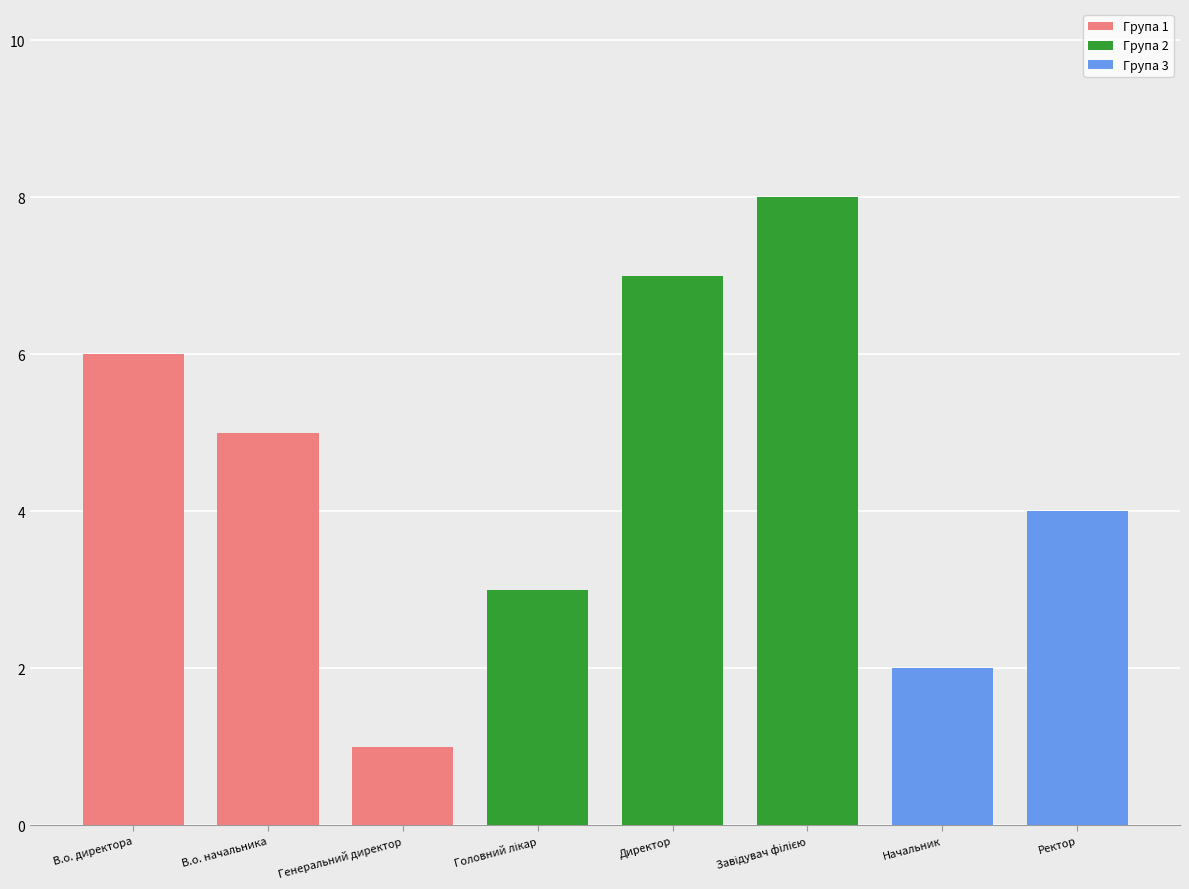

What is the value of the 8th bar from the left?

4